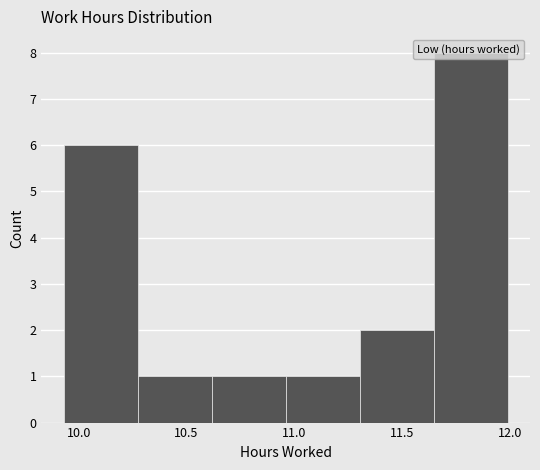

Which range on the x-axis has the tallest bar?

11.65 to 12.00